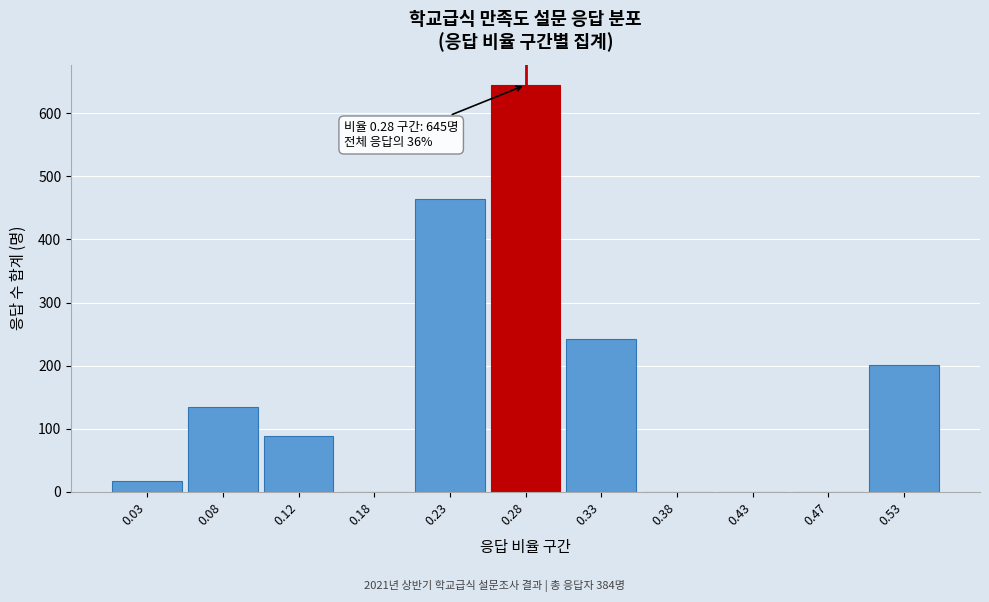

Reading left to right, what are all the values shown in this chart?

0.03=17	0.08=134	0.12=88	0.18=0	0.23=465	0.28=645	0.33=242	0.38=0	0.43=0	0.47=0	0.53=201